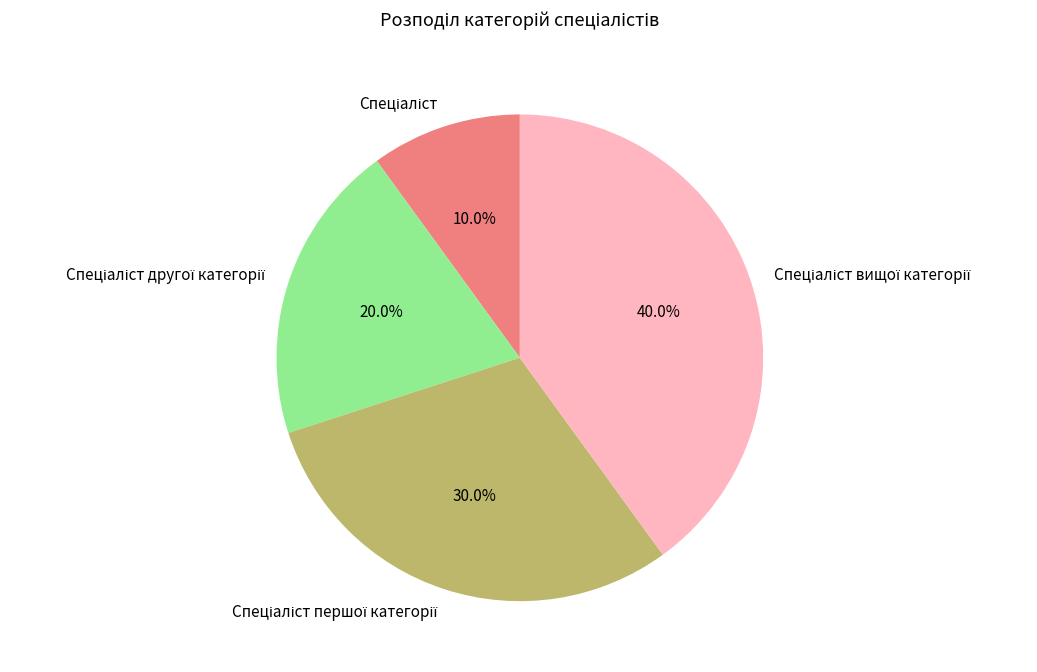

Does any single category account for the majority?

No